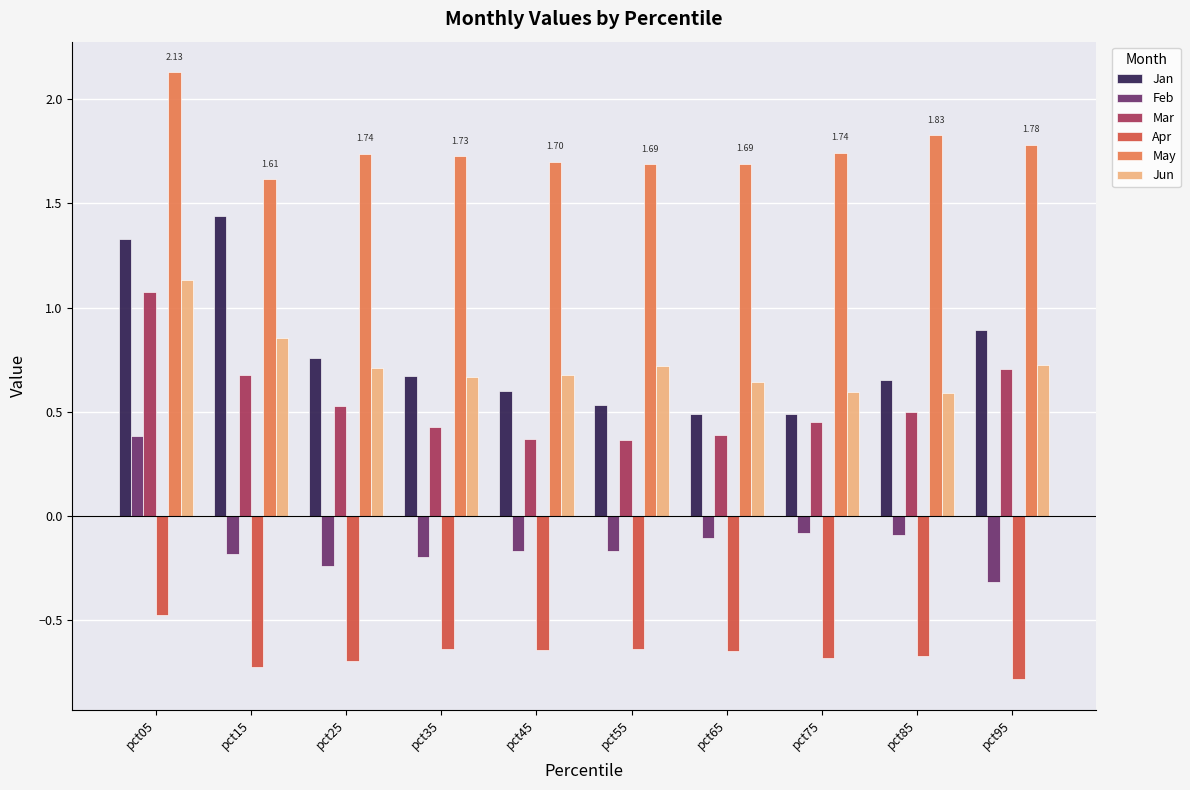

Which series changed the most between pct05 and pct35?

Jan